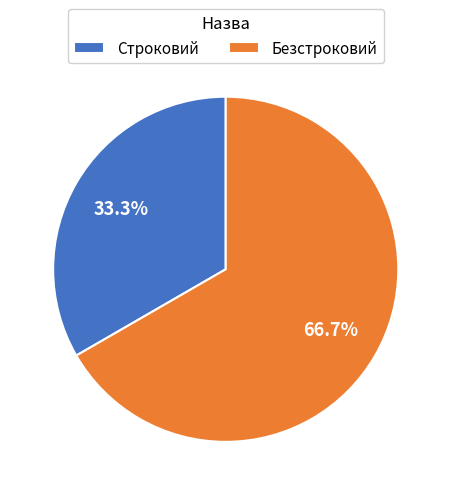

Is there a majority slice in this chart?

Yes